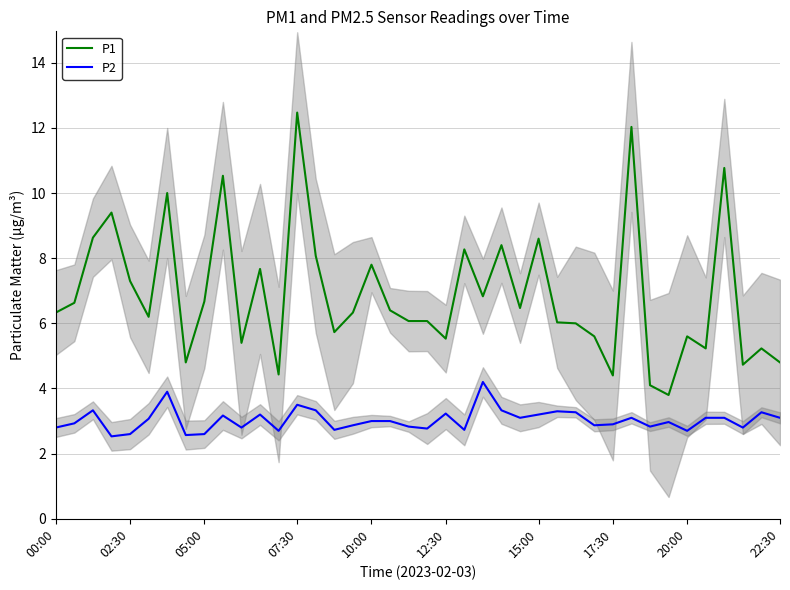

What is the approximate value of P1 at 05:00?

6.7